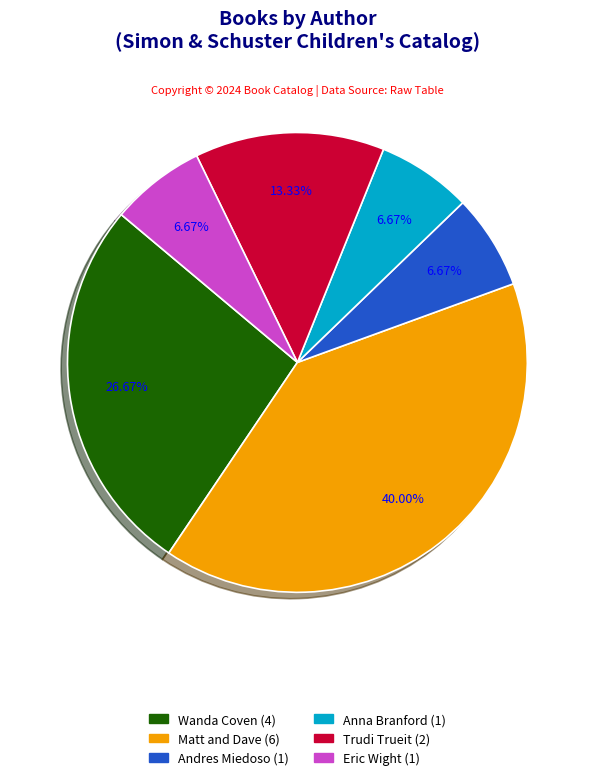

How many slices are in this pie chart?

6